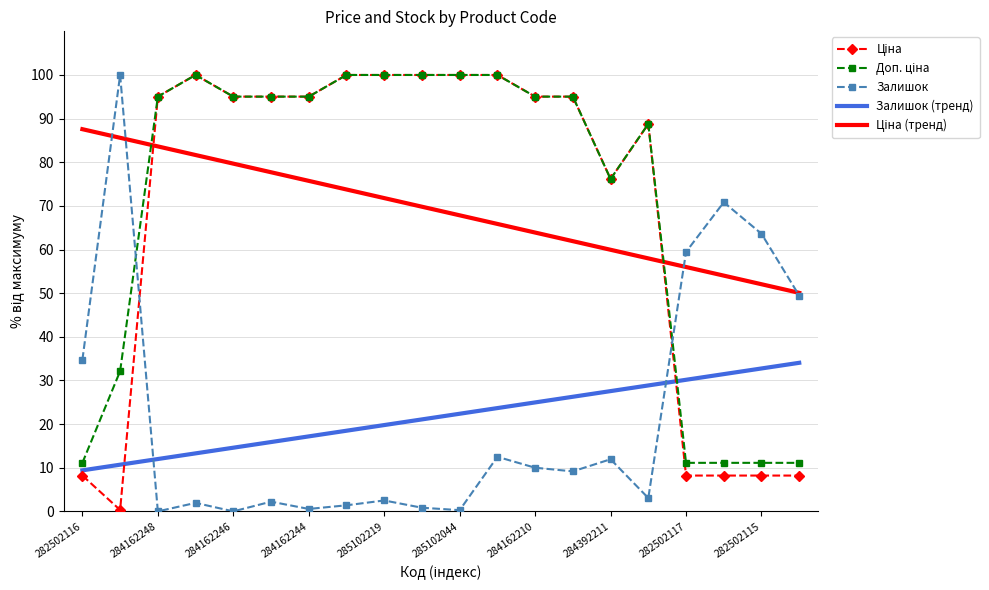

What is the greatest value displayed?

100.0